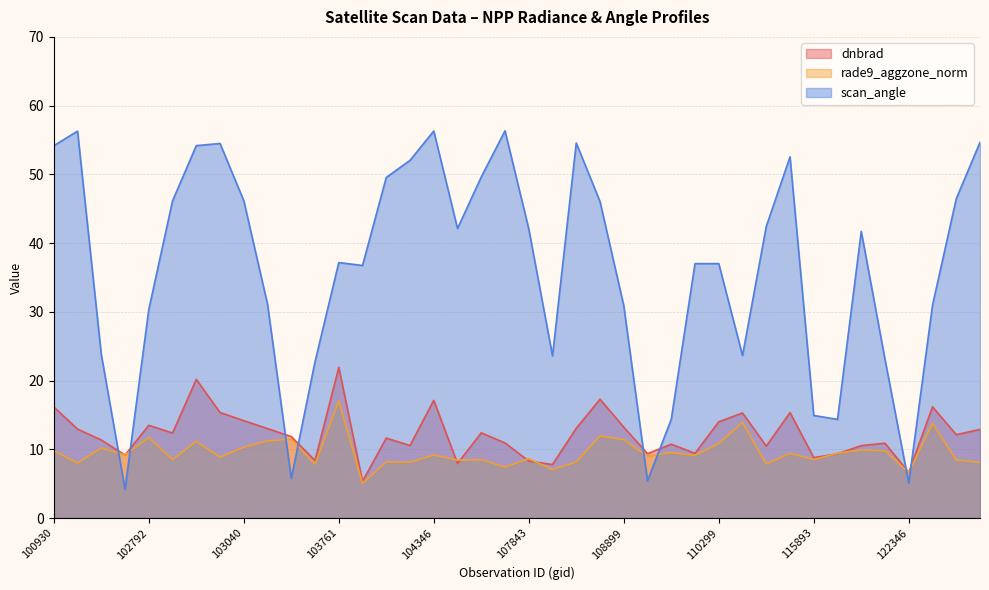

Is it true that scan_angle equals 34.7 at 122178?

False